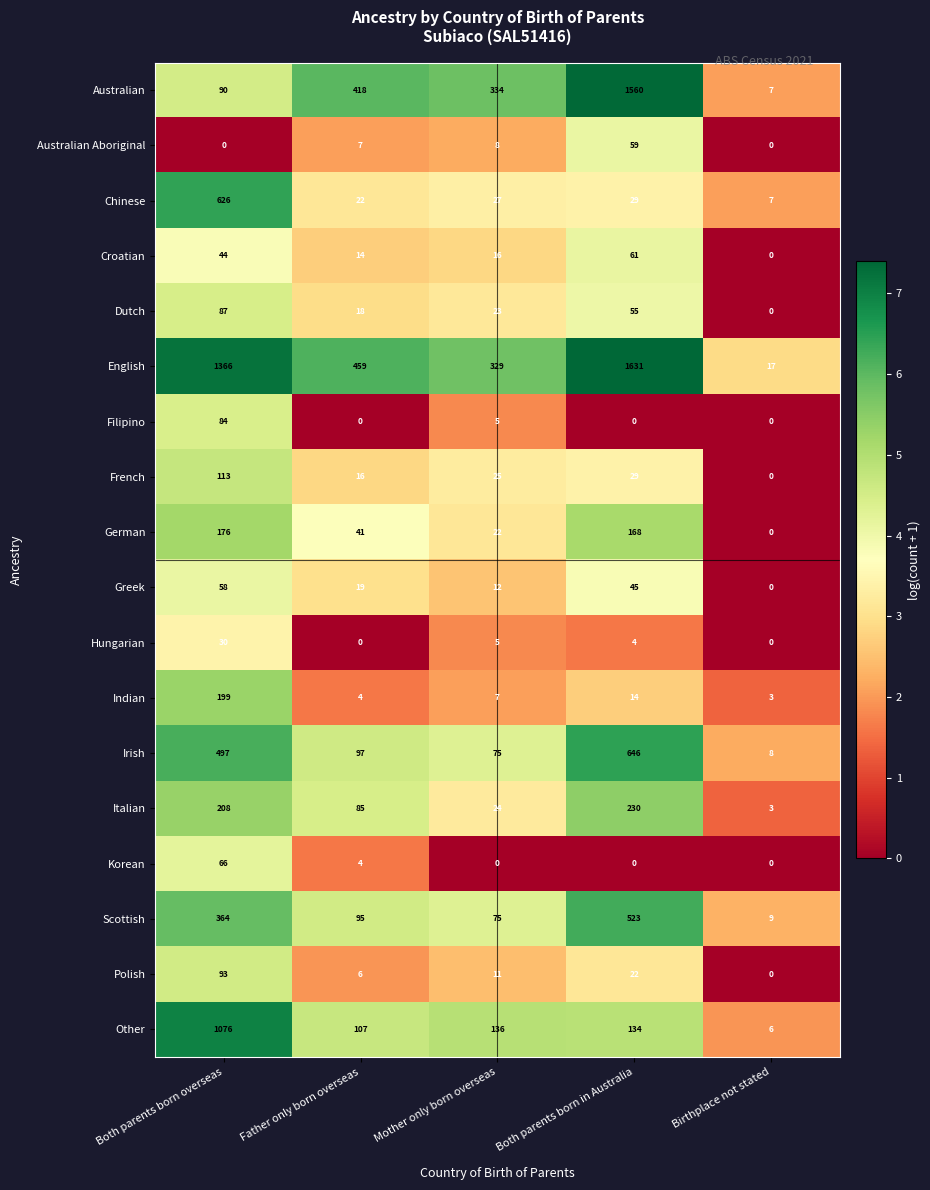

Which series has the largest range (max minus min)?

English